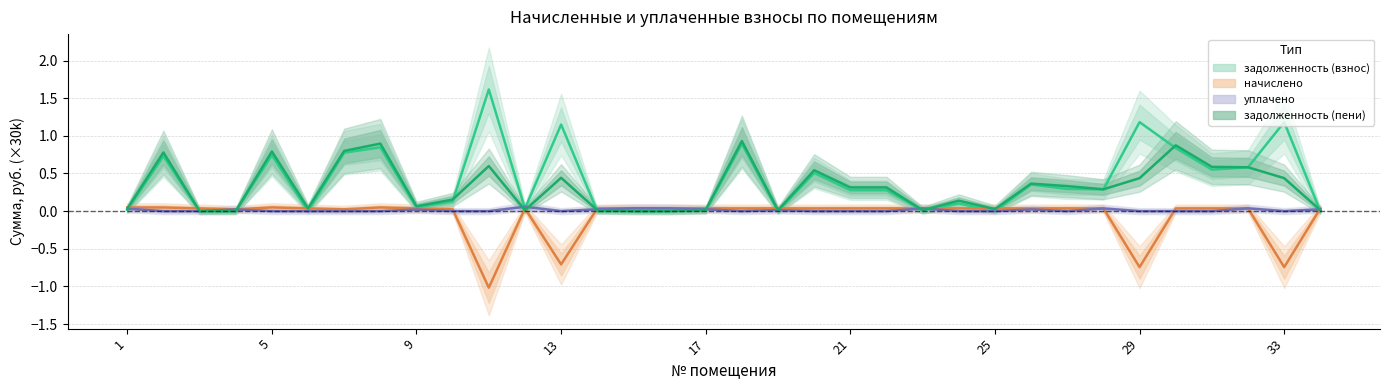

How many lines are shown in the chart?

4